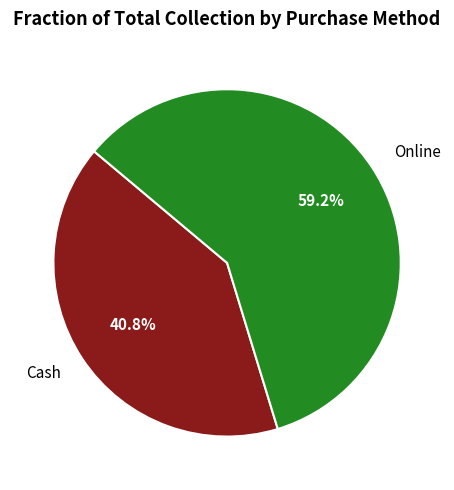

What is the majority slice?

Online